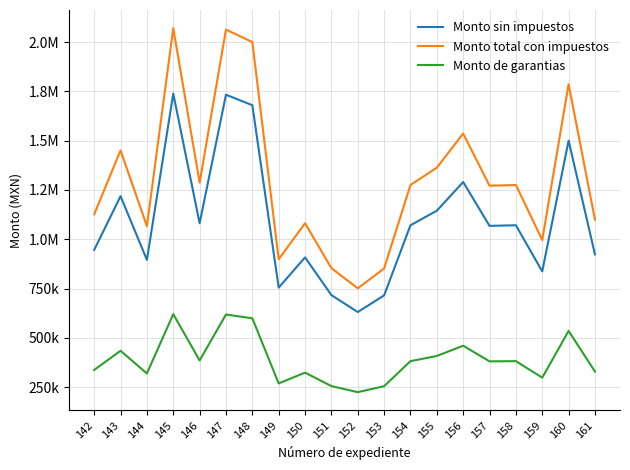

True or false: Monto total con impuestos and Monto de garantias intersect in this chart.

False